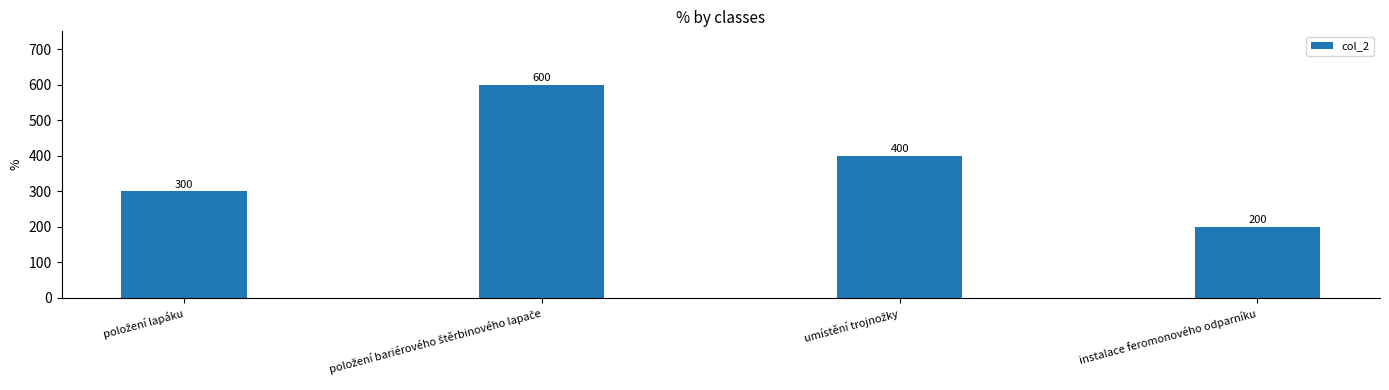

What is the average value?

375